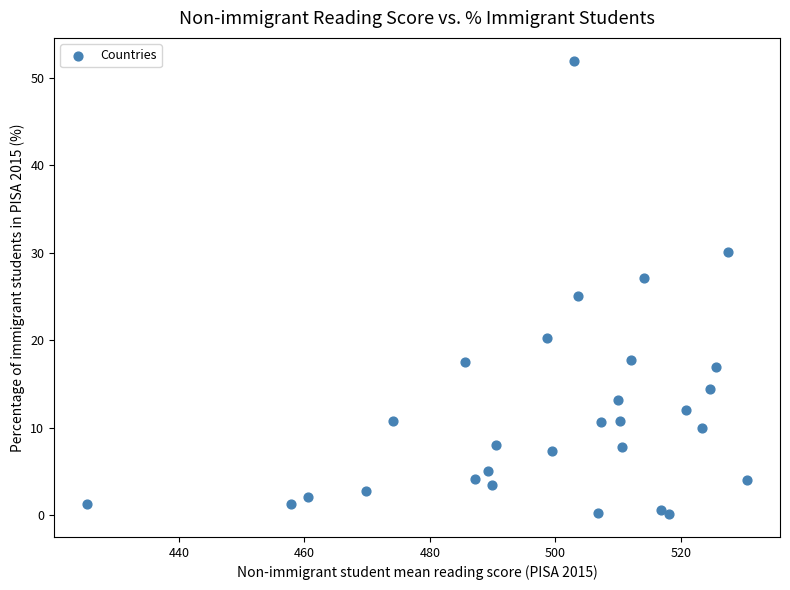

What is the range of X values (max minus min)?

105.2